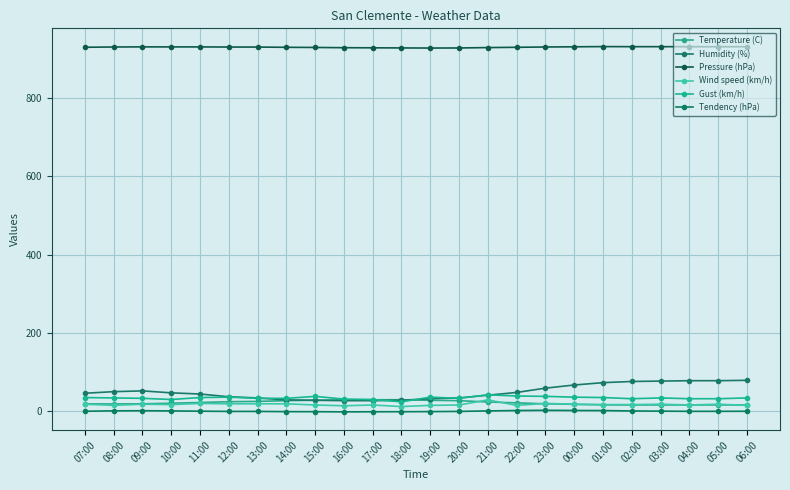

Read the Pressure (hPa) value at 18:00.

927.3